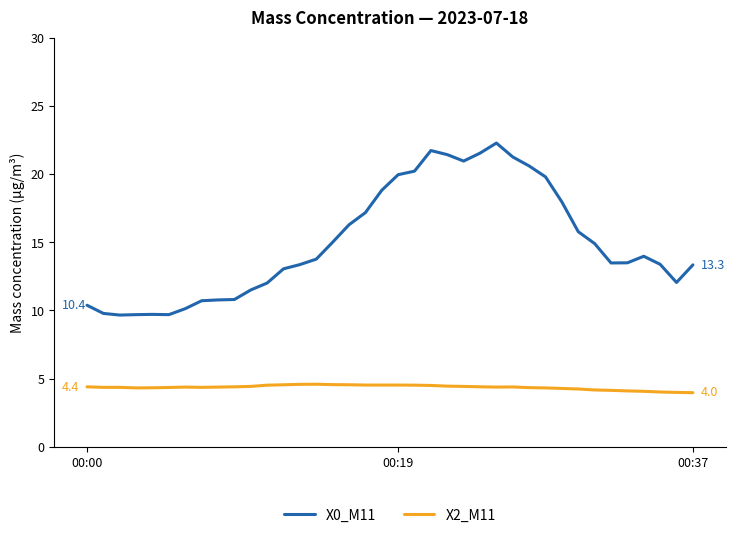

How many categories are shown in the chart?

38